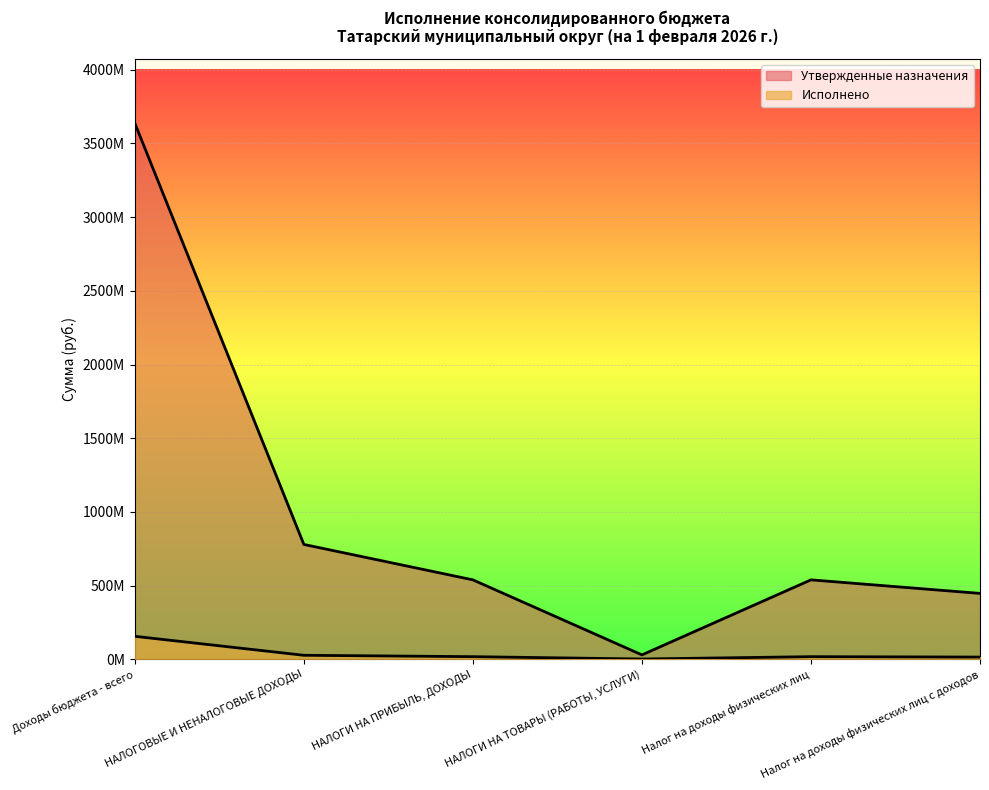

What value does the Исполнено series have at Налог на доходы физических лиц?

18556311.1